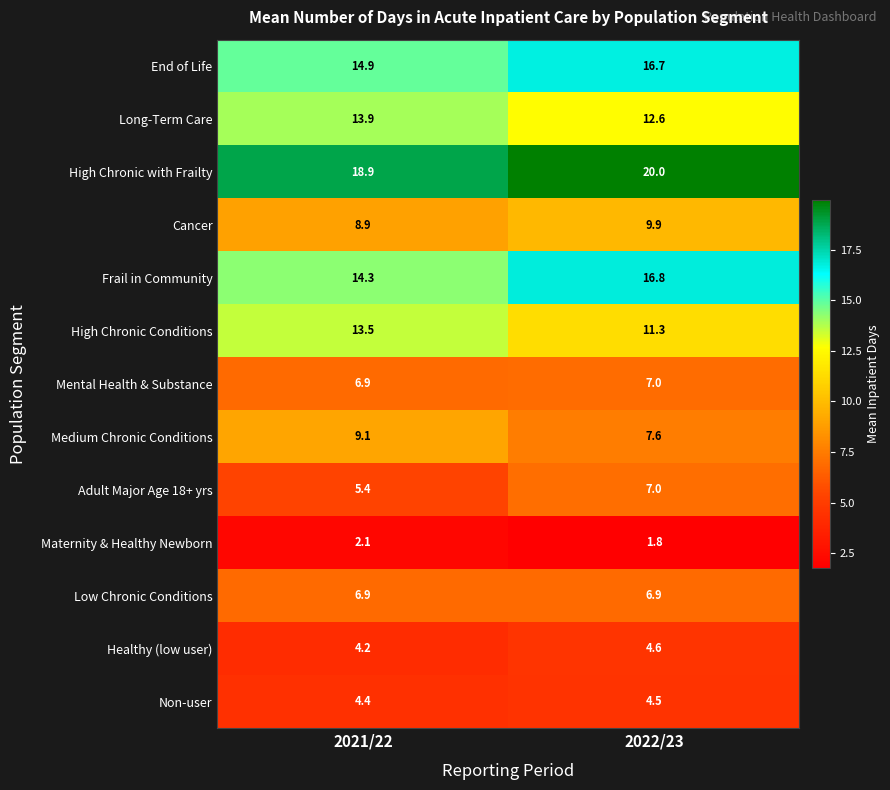

Which series has the widest spread of values?

Frail in Community